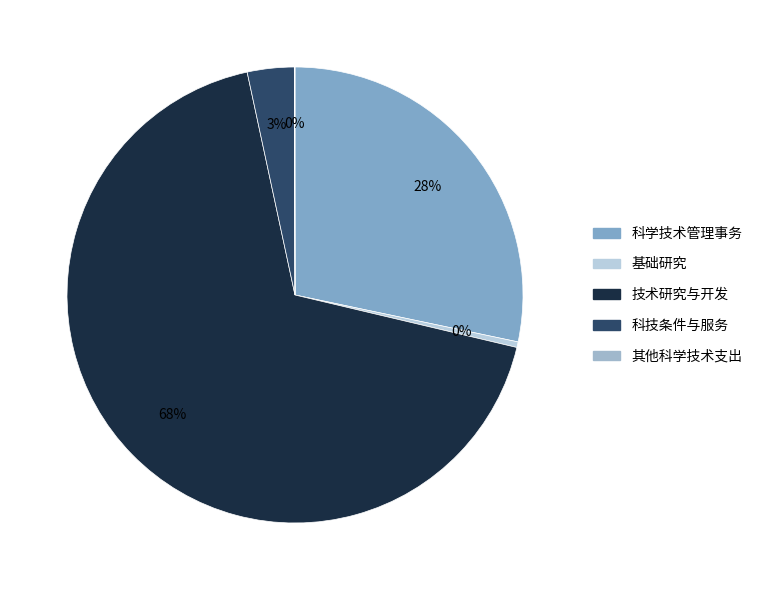

Which slice represents more than half of the pie?

技术研究与开发